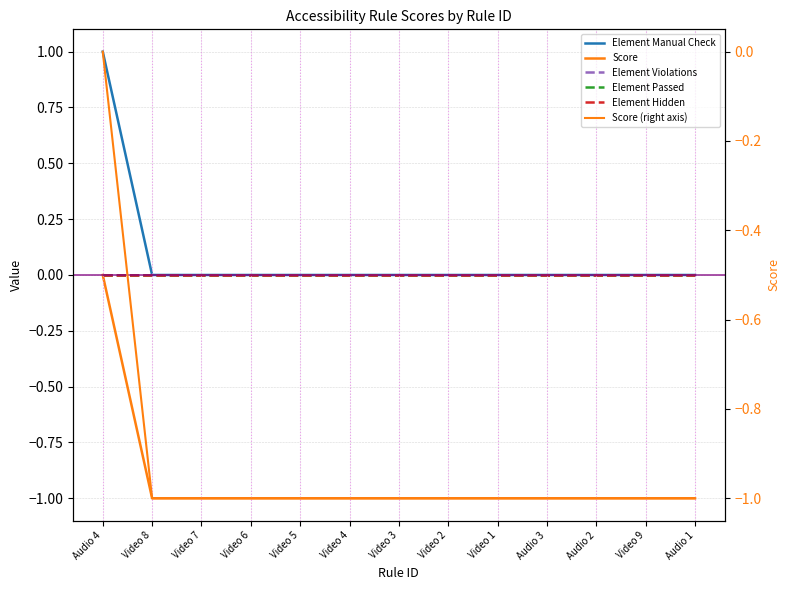

Reading left to right, transcribe all the data shown in this chart.

Element Manual Check: 1	0	0	0	0	0	0	0	0	0	0	0	0
Score: 0	-1	-1	-1	-1	-1	-1	-1	-1	-1	-1	-1	-1
Element Violations: 0	0	0	0	0	0	0	0	0	0	0	0	0
Element Passed: 0	0	0	0	0	0	0	0	0	0	0	0	0
Element Hidden: 0	0	0	0	0	0	0	0	0	0	0	0	0
Score (right axis): 0	-1	-1	-1	-1	-1	-1	-1	-1	-1	-1	-1	-1